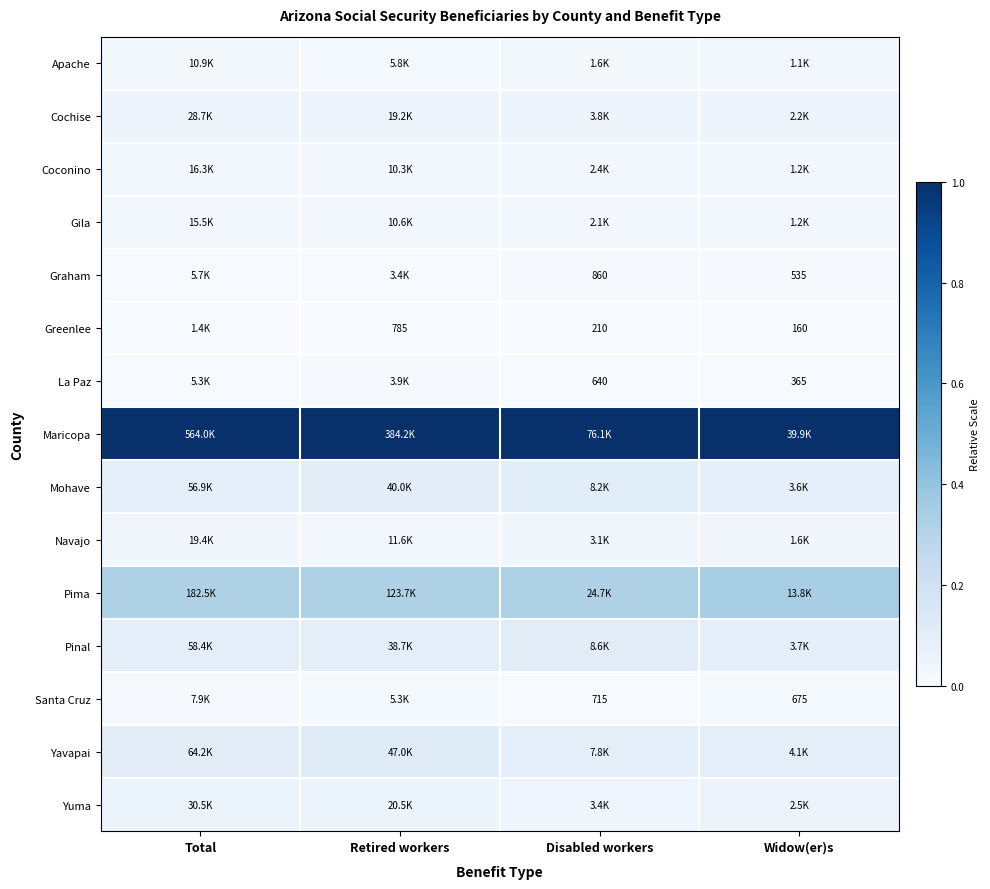

List the series in order of their peak value, highest first.

Maricopa, Pima, Yavapai, Pinal, Mohave, Yuma, Cochise, Navajo, Coconino, Gila, Apache, Santa Cruz, Graham, La Paz, Greenlee